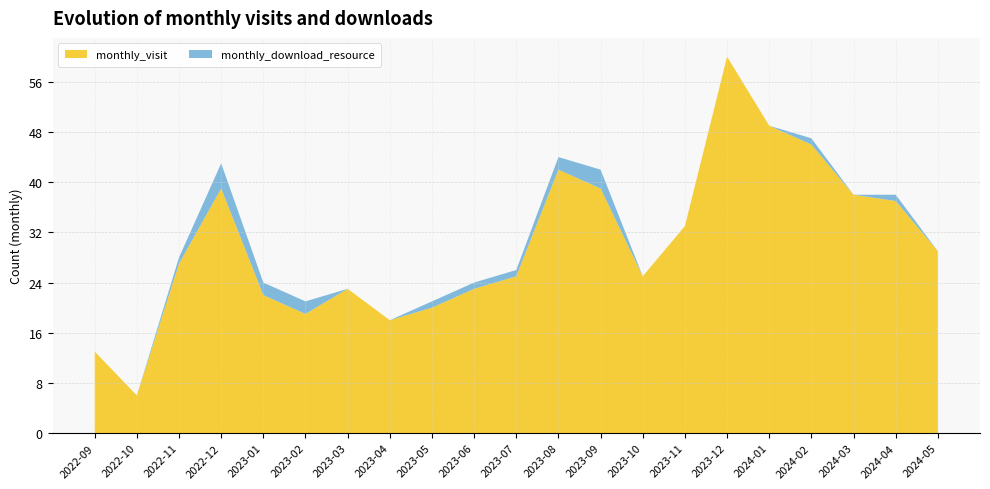

Reading left to right, what are all the values shown in this chart?

monthly_visit: 13	6	27	39	22	19	23	18	20	23	25	42	39	25	33	60	49	46	38	37	29
monthly_download_resource: 0	0	1	4	2	2	0	0	1	1	1	2	3	0	0	0	0	1	0	1	0